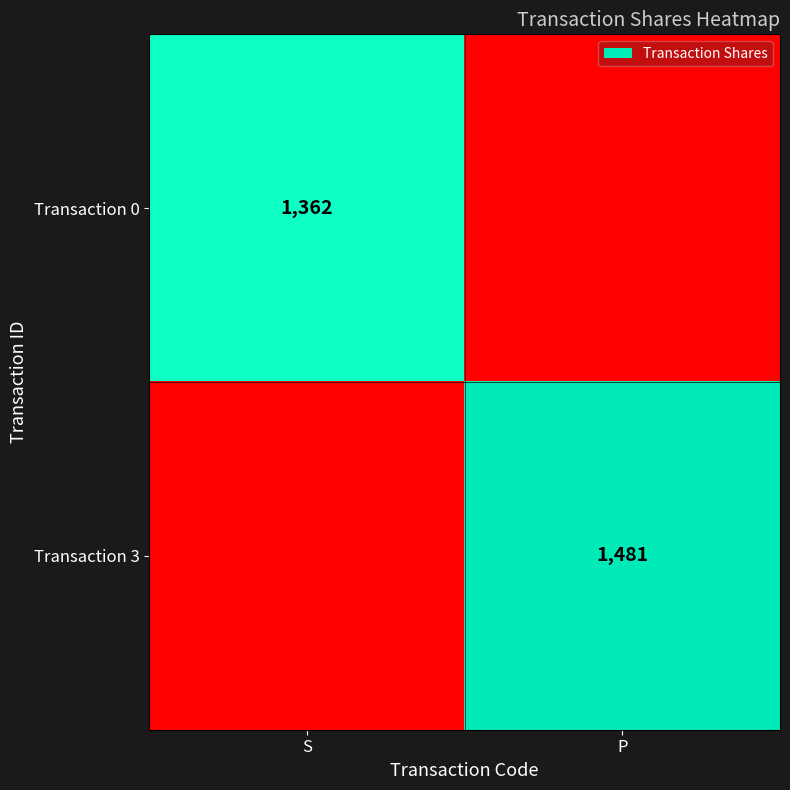

The value of Transaction 0 at S is 2075. True or false?

False